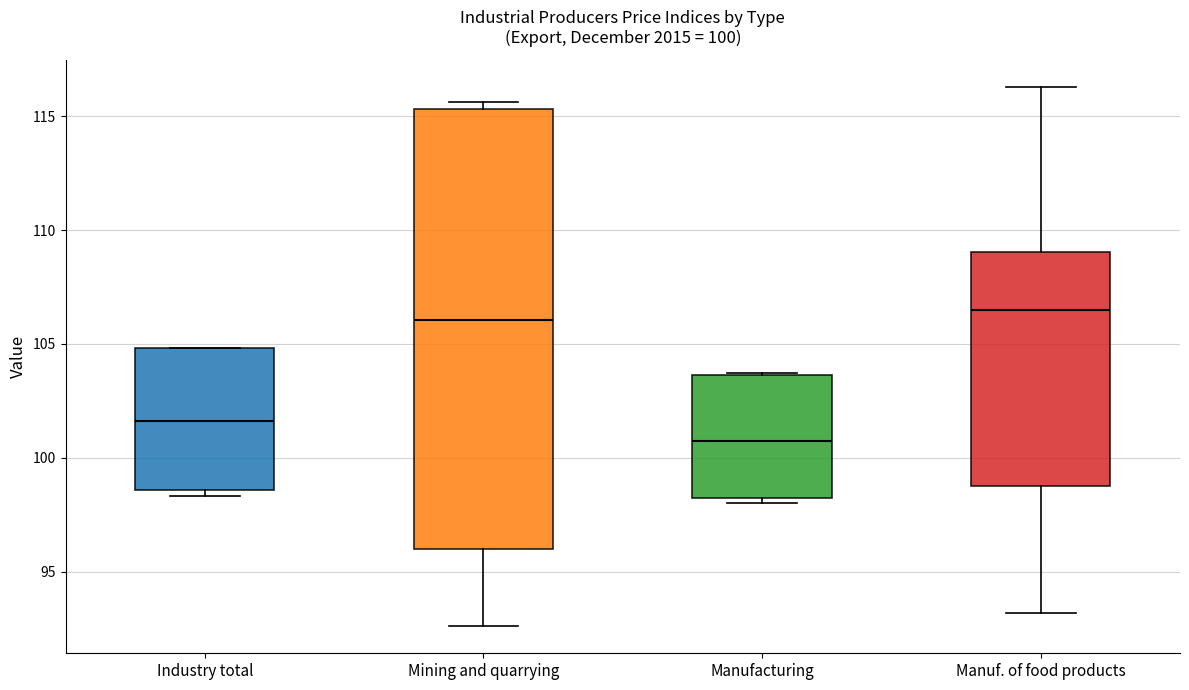

Which box has the lowest median line?

Manufacturing